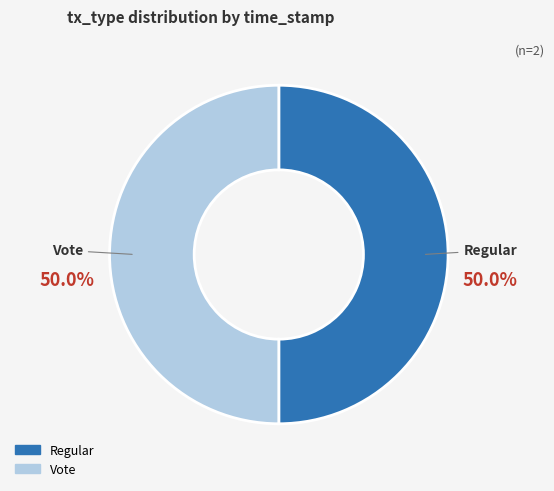

Approximately how many times larger is the value at Regular compared to Vote?

1.0